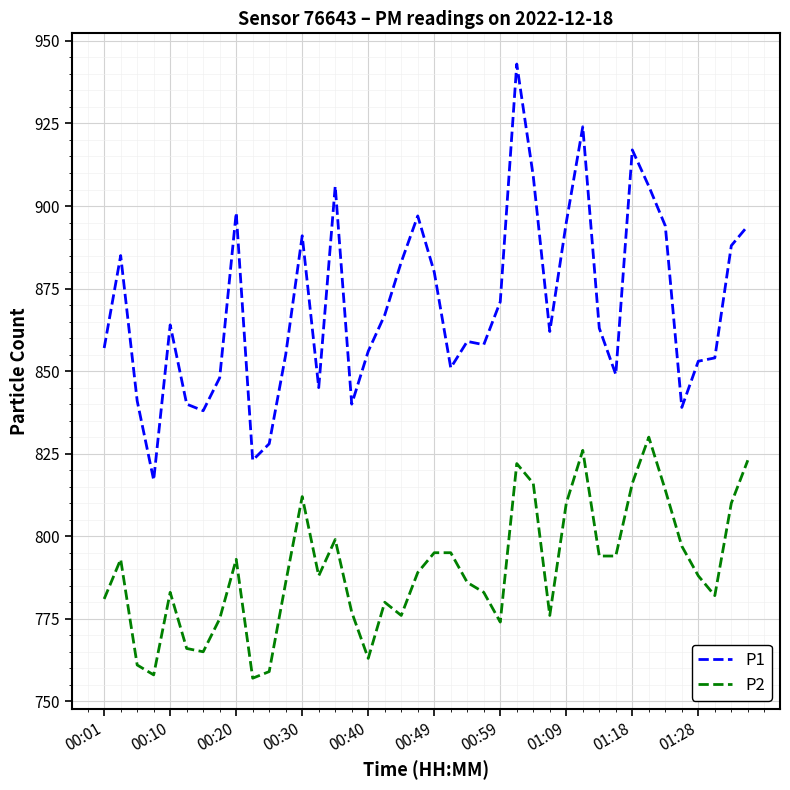

What is the lowest value of the P1 series?

817